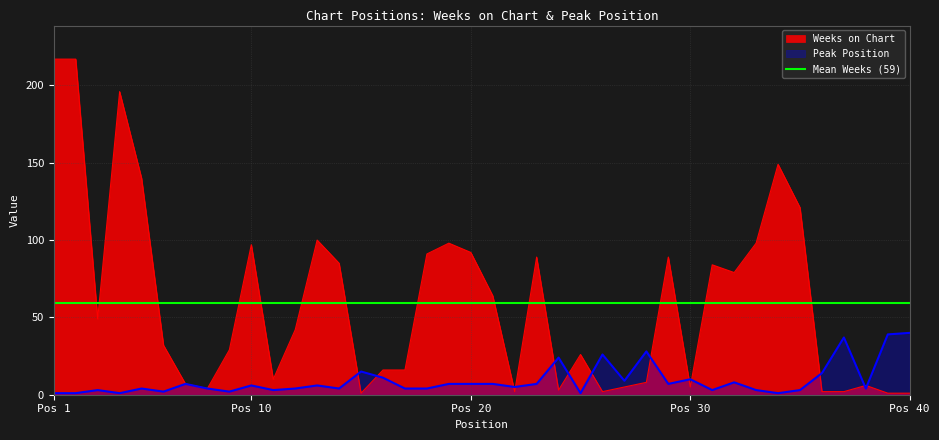

What is the sum of all Peak Position values?

372